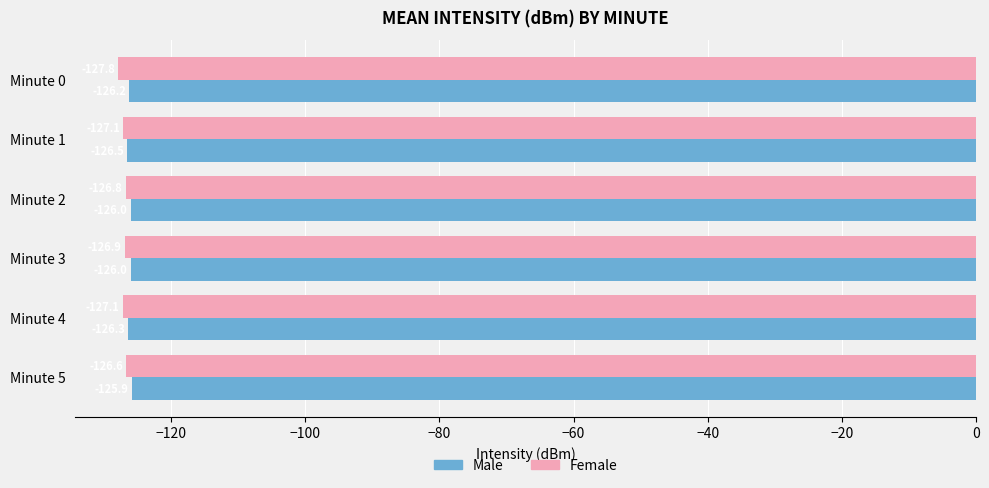

The value of Male at Minute 5 is -125.9. True or false?

True